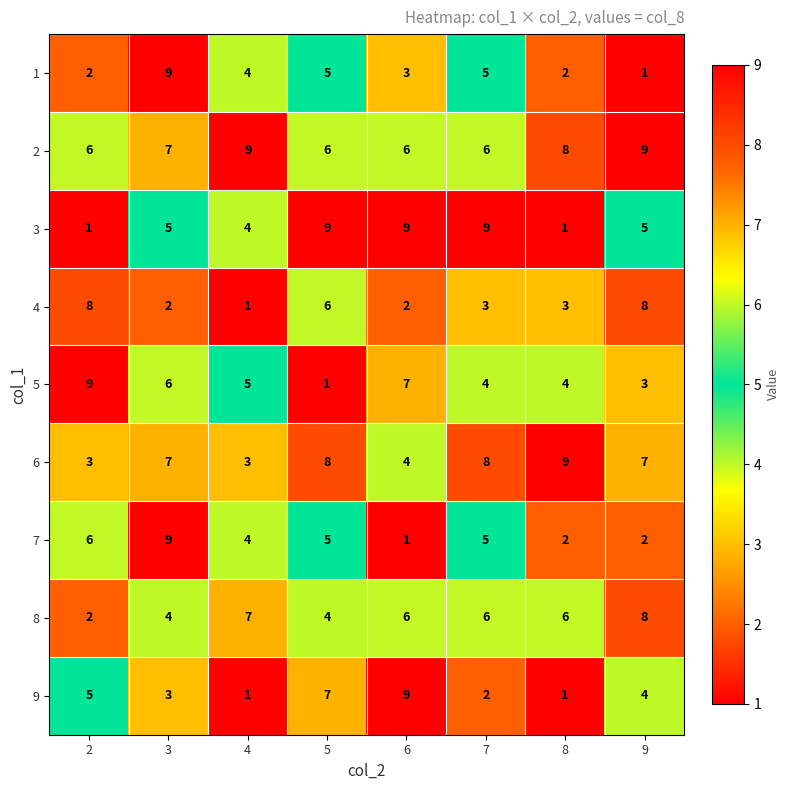

At which category is the sum across all series the highest?

3